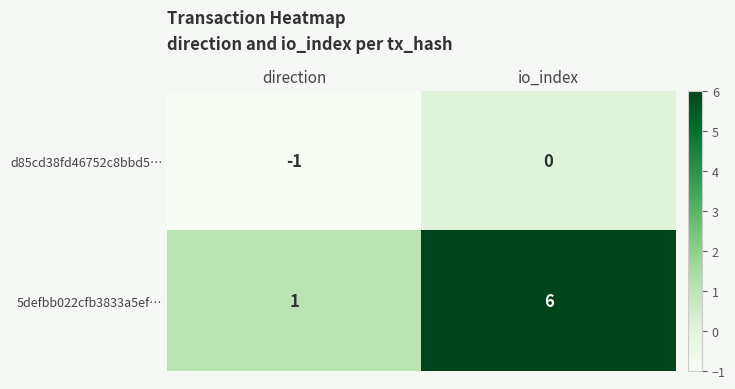

Rank the series by their maximum value, from highest to lowest.

5defbb022cfb3833a5ef…, d85cd38fd46752c8bbd5…